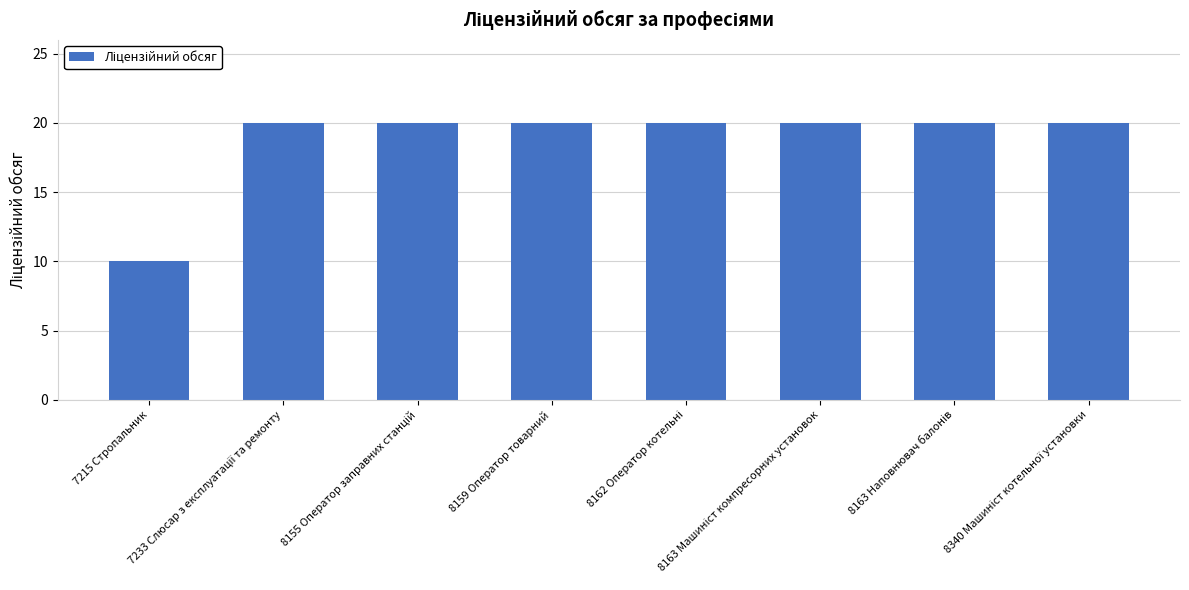

What is the sum of all values?

150